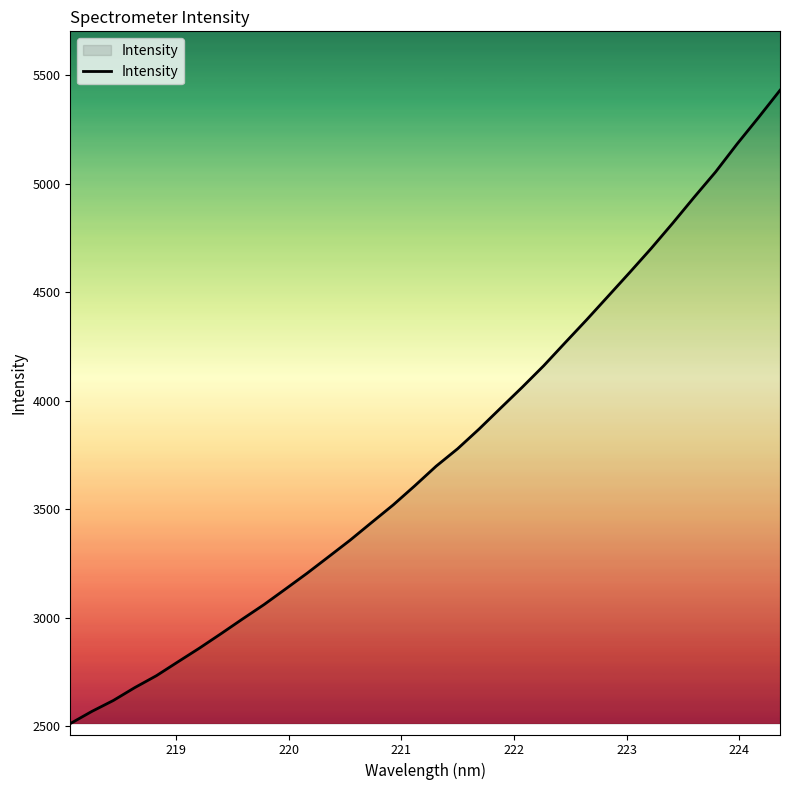

What is the difference between the maximum and minimum values?

2918.2